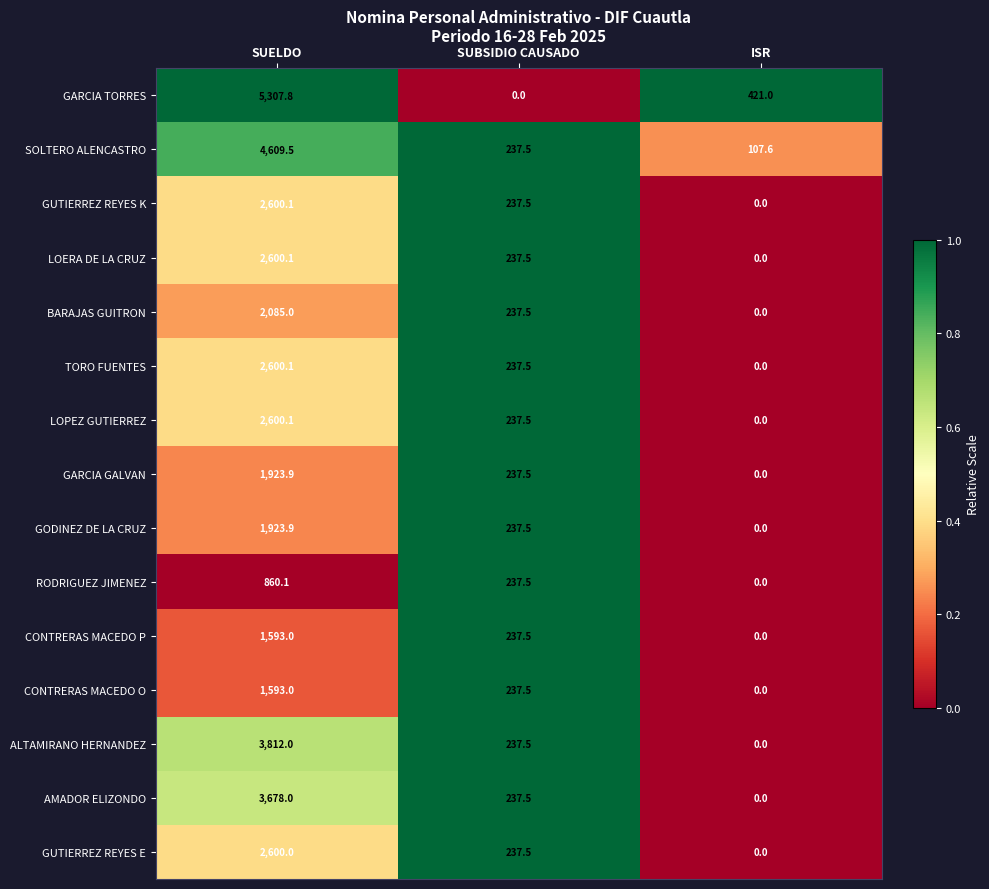

Rank the categories by CONTRERAS MACEDO O value from lowest to highest.

ISR, SUBSIDIO CAUSADO, SUELDO